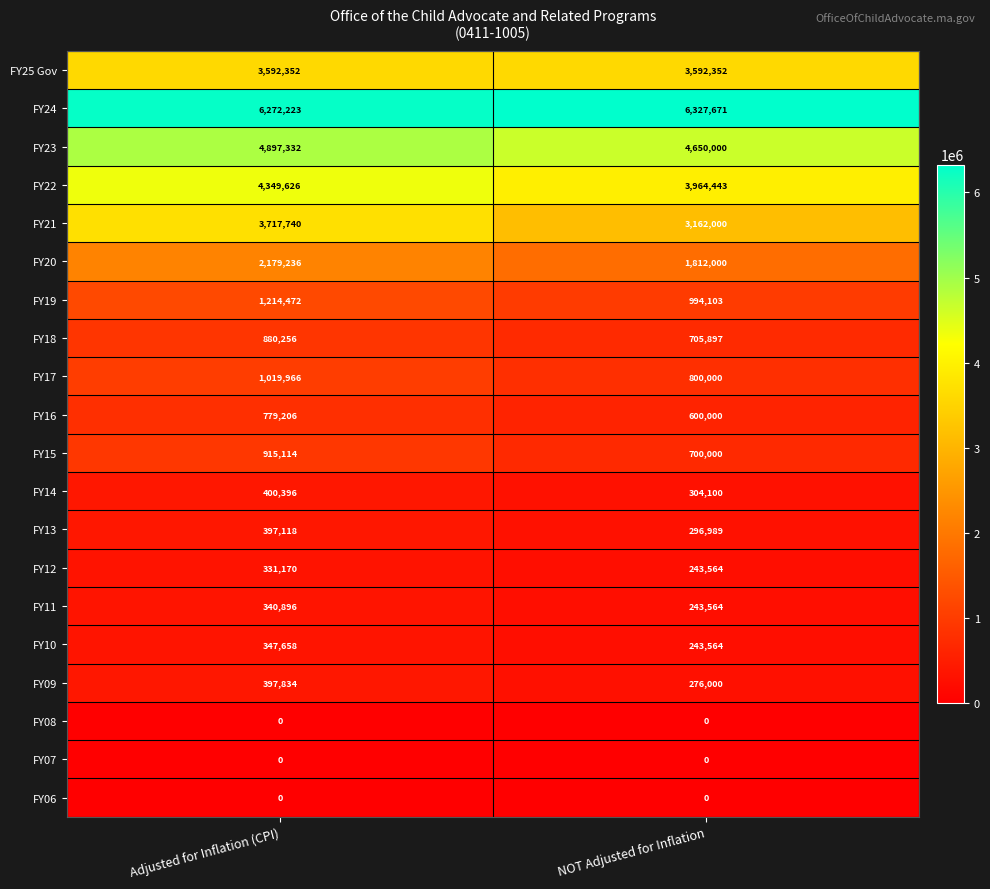

Is it true that FY07 equals 0 at Adjusted for Inflation (CPI)?

True